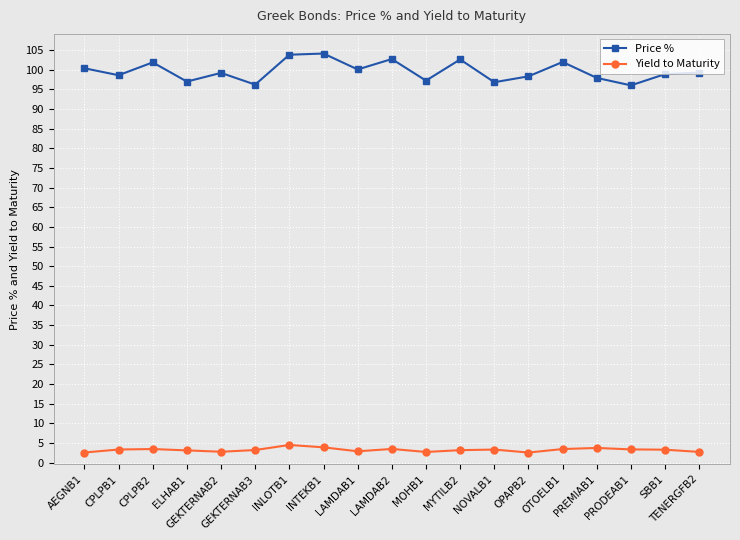

Which series has the largest total across all categories?

Price %